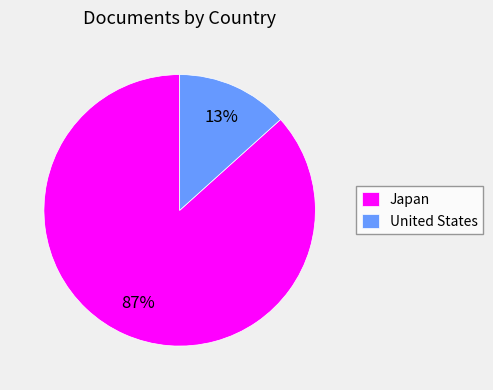

Do United States and Japan together represent more than half of the pie?

Yes